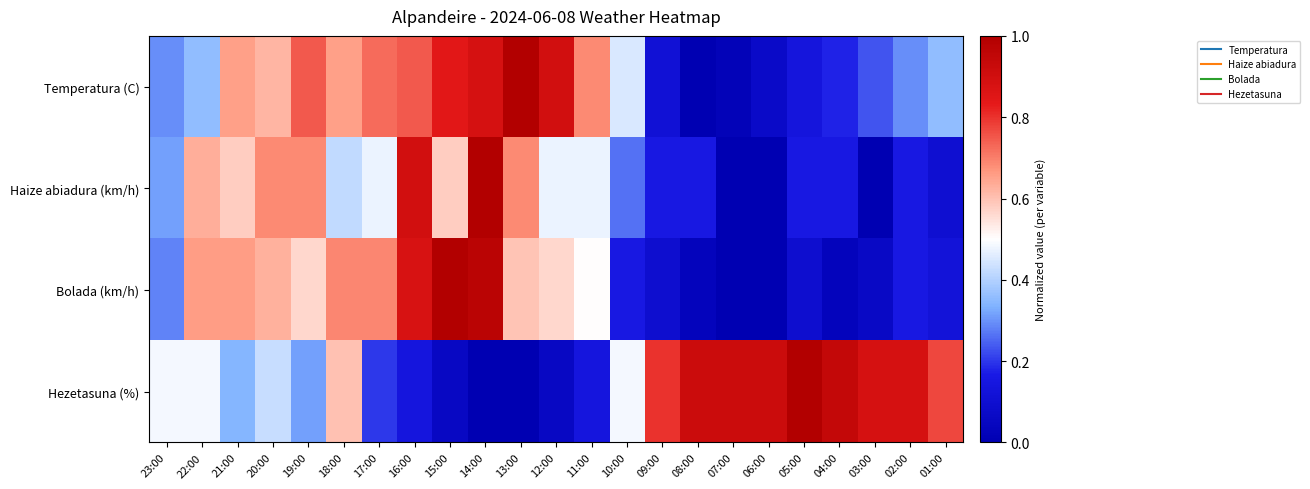

Rank the series at 21:00 from highest to lowest value.

Bolada (km/h), Temperatura (C), Haize abiadura (km/h), Hezetasuna (%)